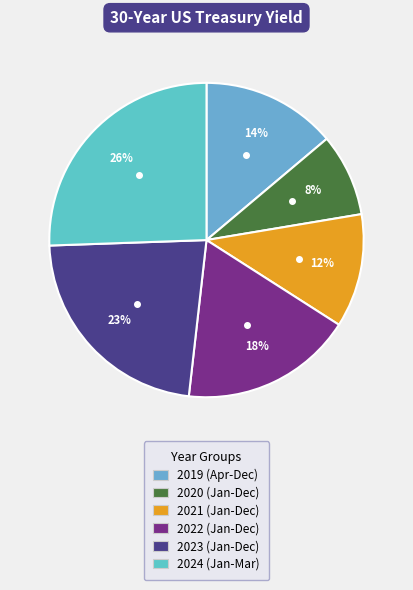

To the nearest percent, what percentage of the pie is 2019 (Apr-Dec)?

14%